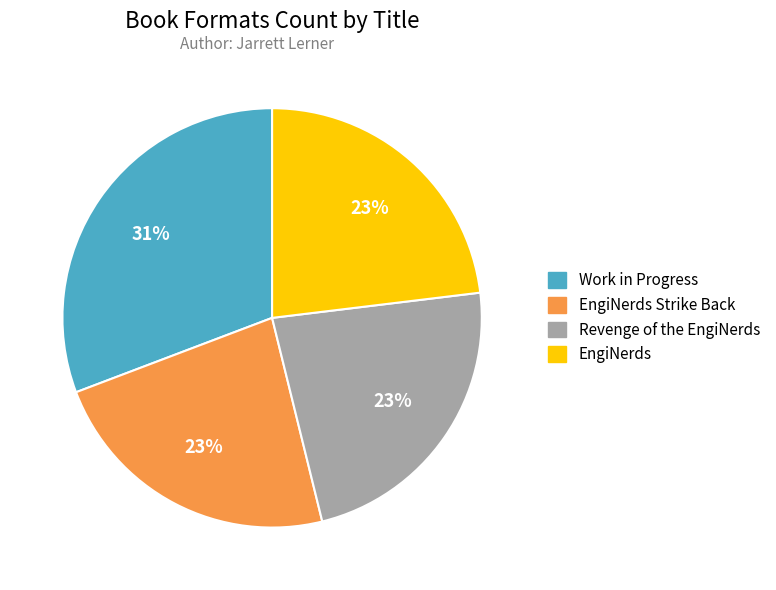

To the nearest percent, what is the average slice percentage?

25%